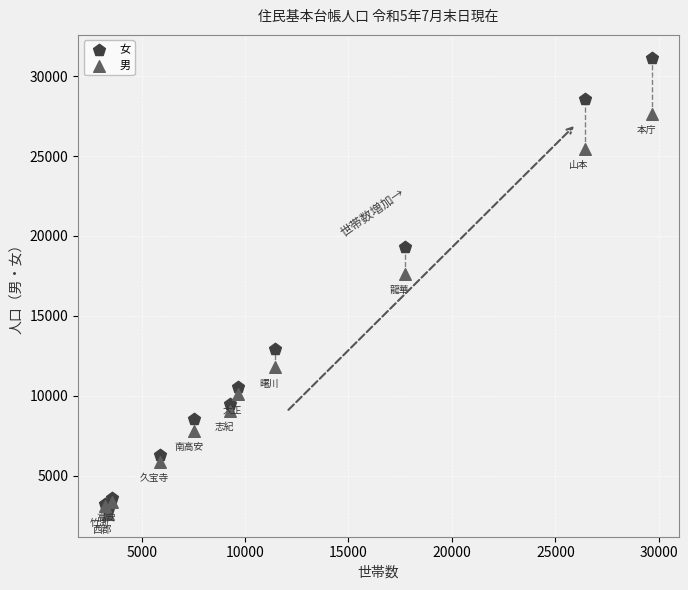

In the 男 series, what Y value is closest to 15127?

17629